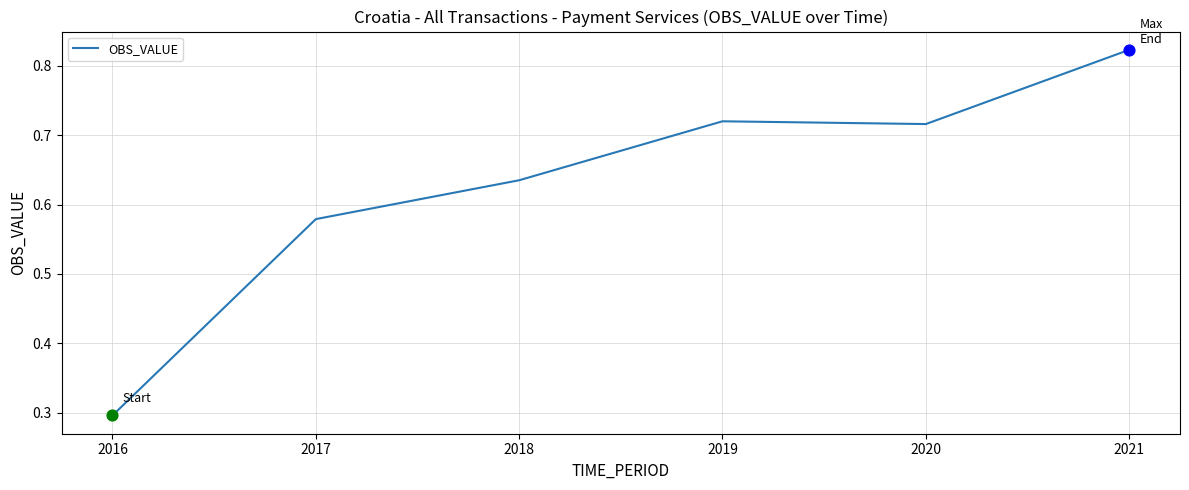

What is the change in value from 2017 to 2018?

+0.1